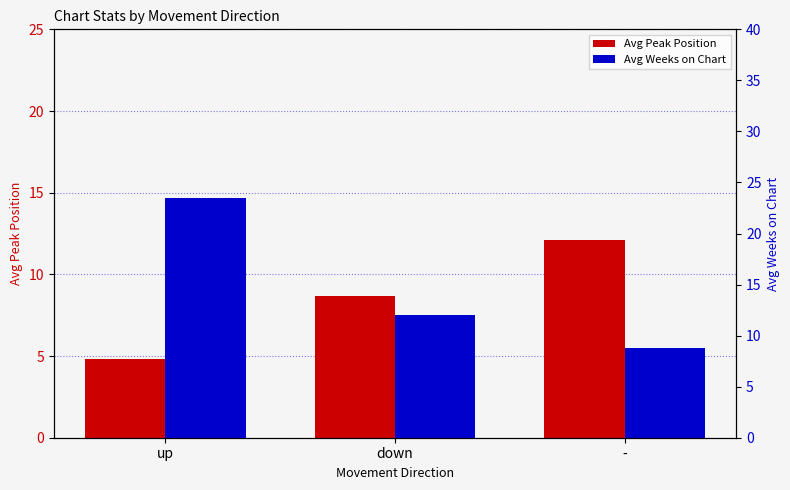

How many distinct data groups are displayed?

2